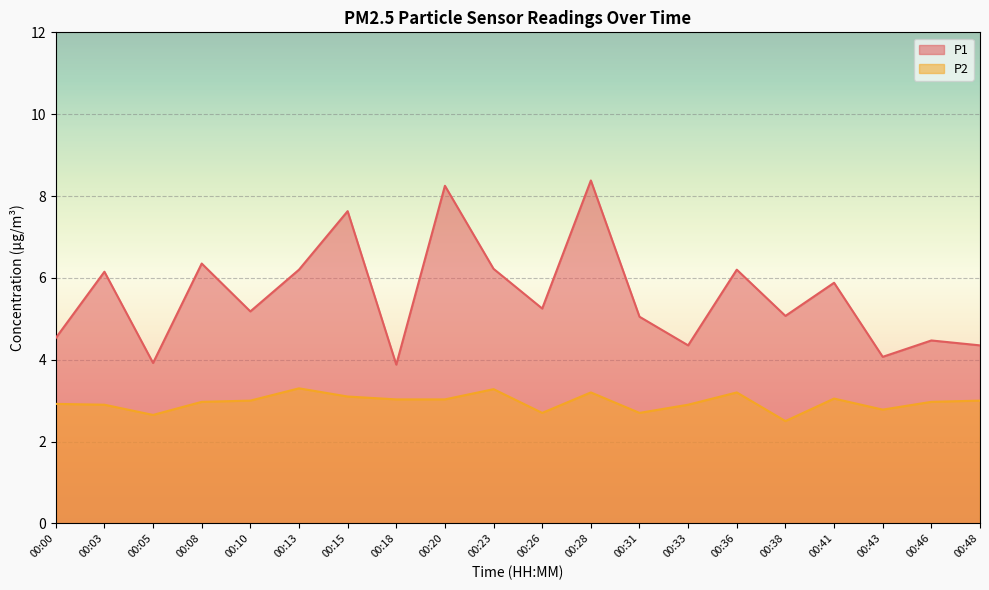

What is the value of the P1 point at the 17th from the left?

5.9